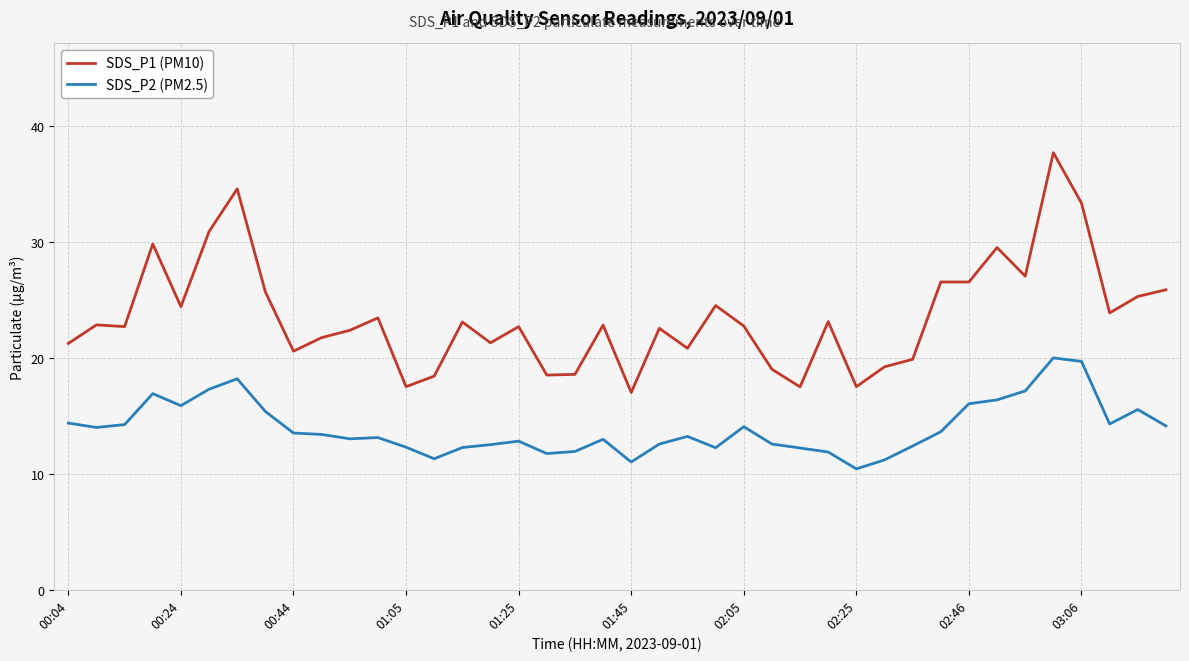

Which series has the widest spread of values?

SDS_P1 (PM10)